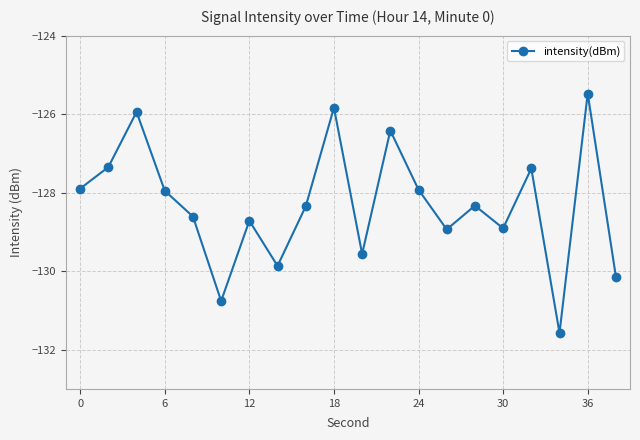

True or false: there are more than 1 points higher than both neighbors.

True